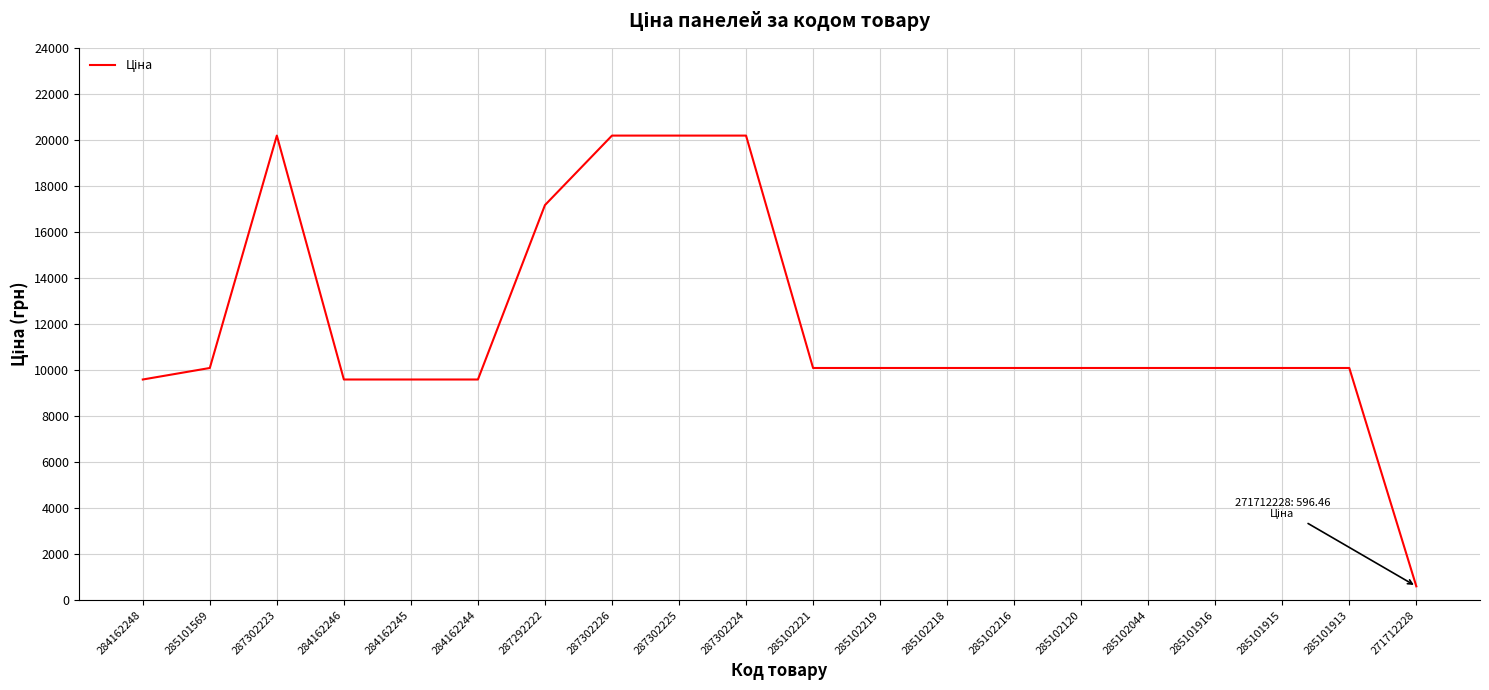

What is the difference between the second highest and minimum values?

19589.5